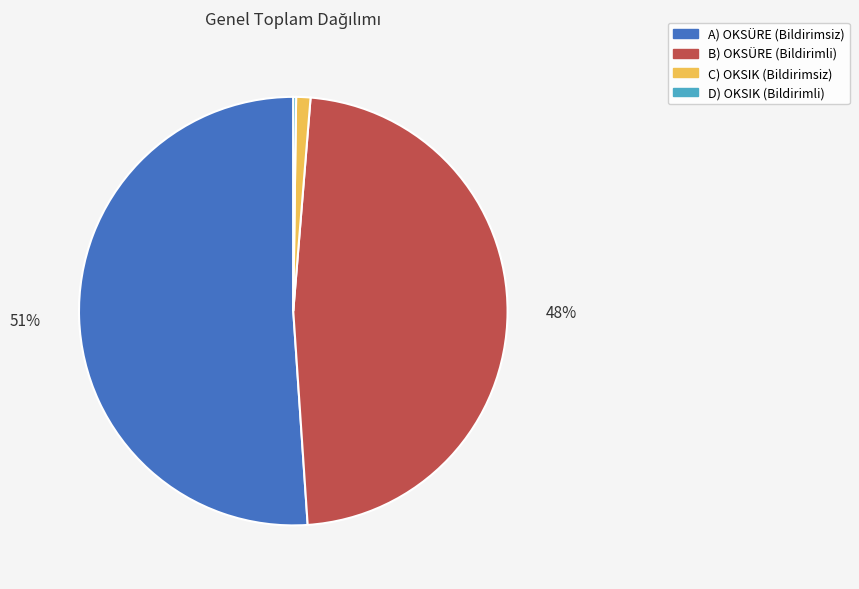

The B) OKSÜRE (Bildirimli) slice represents 48% of the pie. True or false?

True